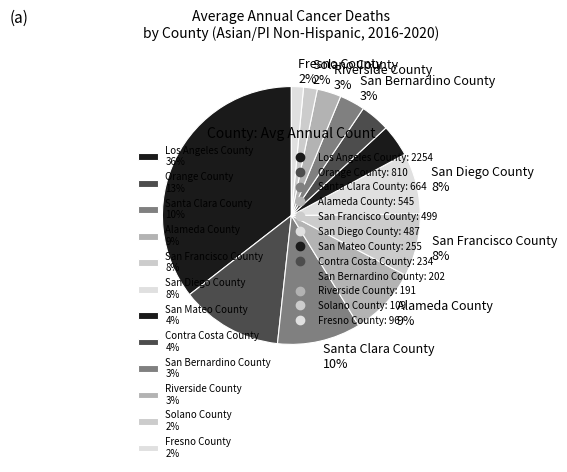

What percentage is the Solano County 2% slice, to the nearest percent?

2%